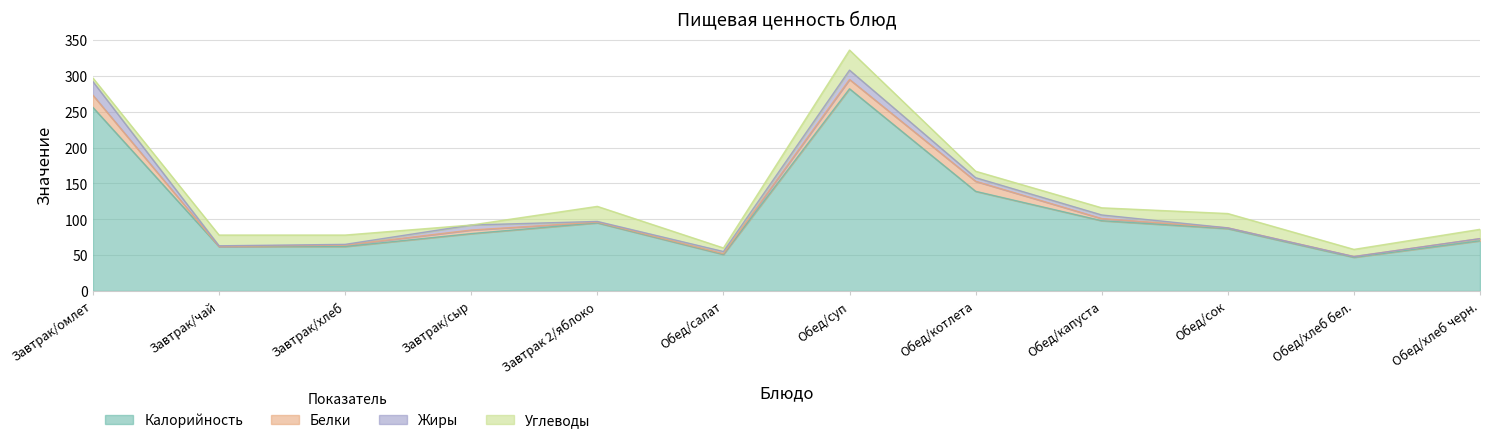

Rank the series at Завтрак/чай from lowest to highest value.

Белки, Жиры, Углеводы, Калорийность